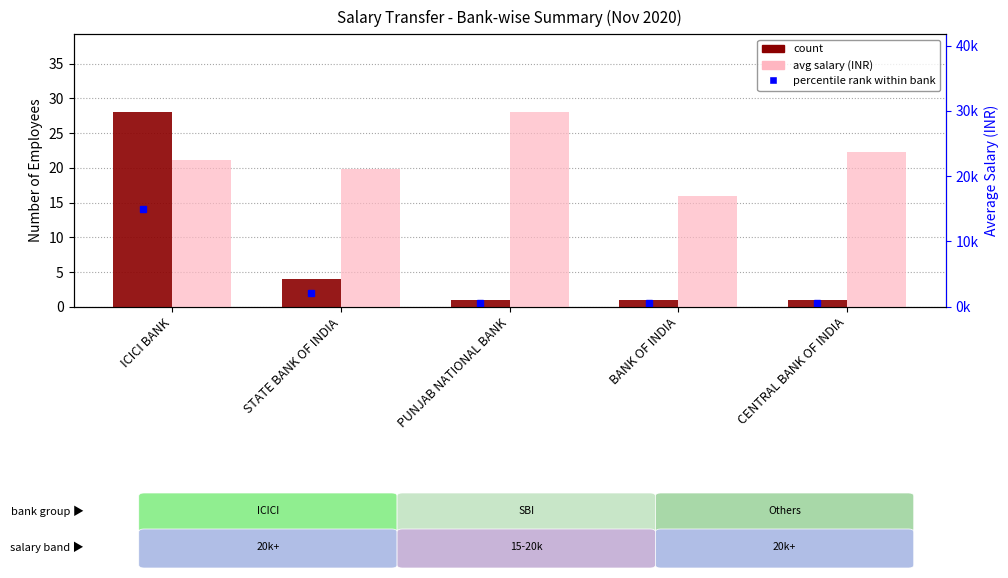

What is the average value of the count series?

7